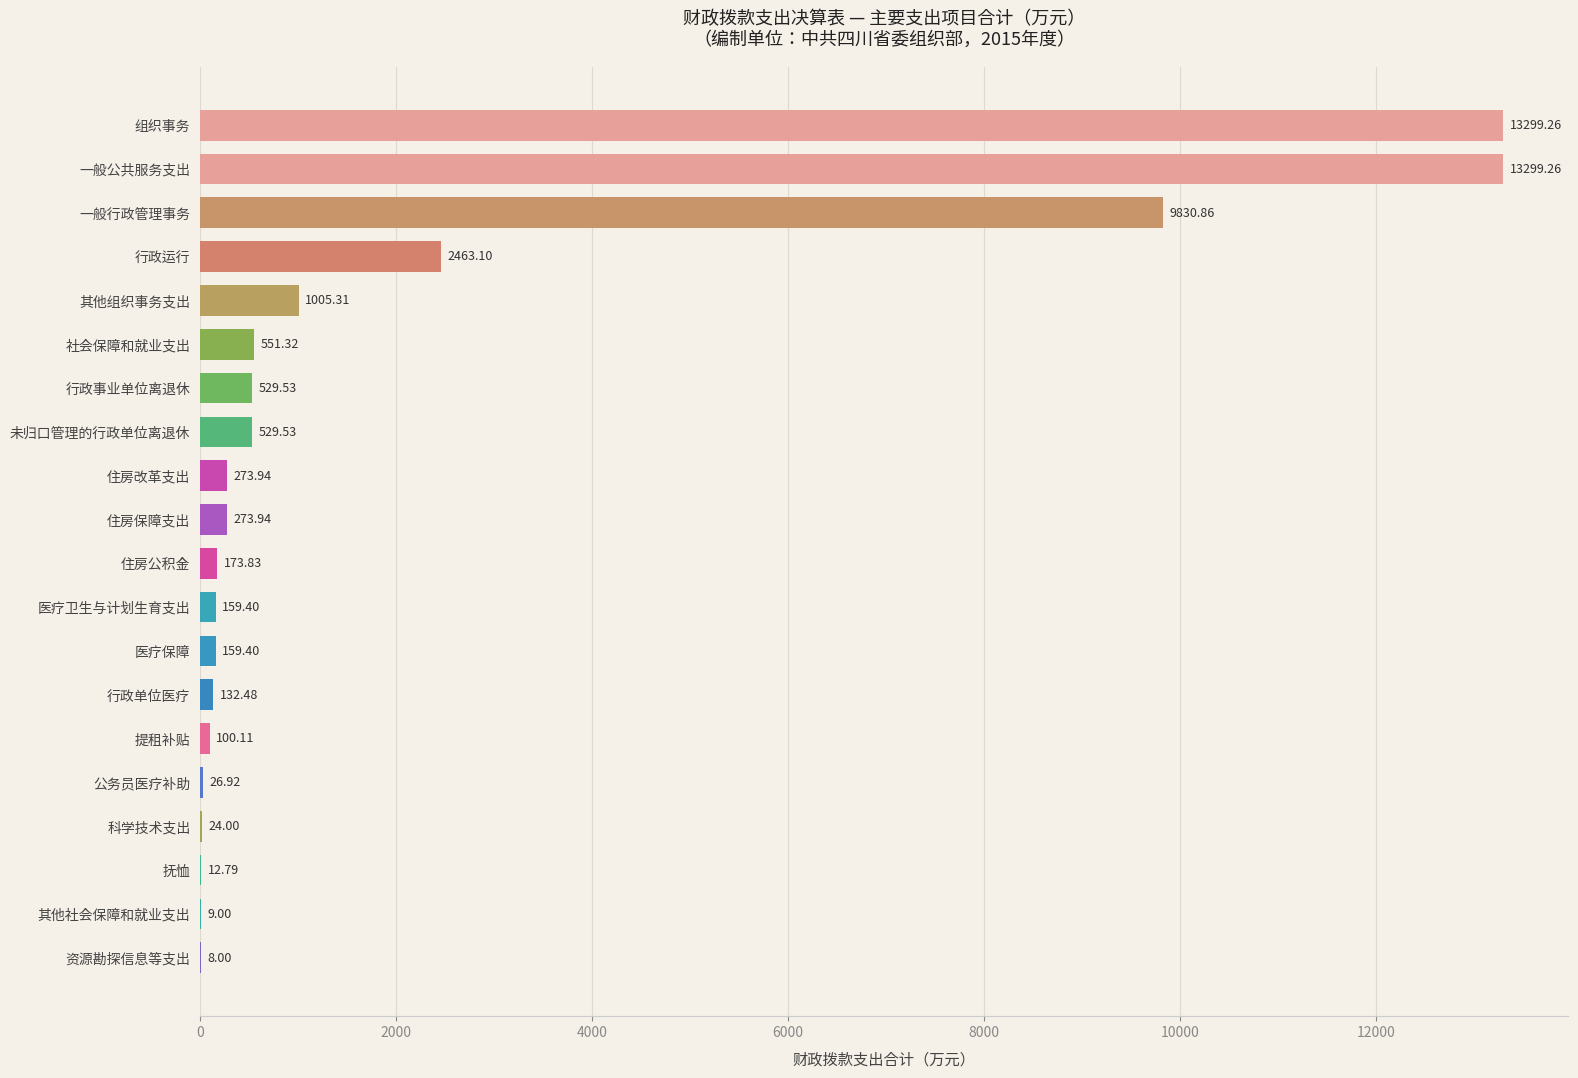

What is the change in value from 公务员医疗补助 to 抚恤?

-14.1